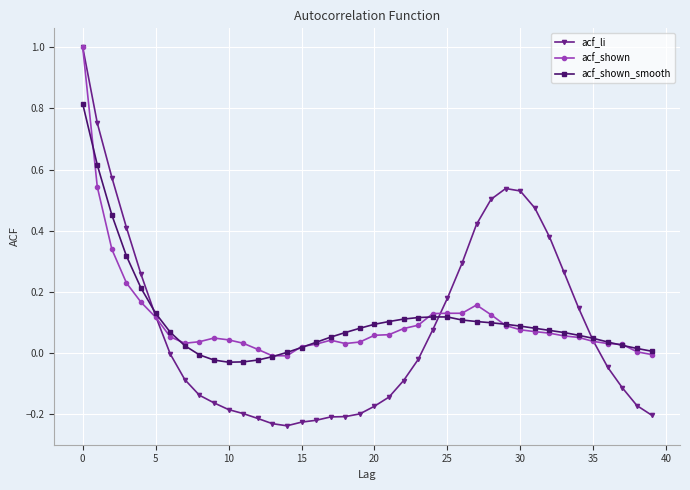

Which series has the widest spread of values?

acf_li